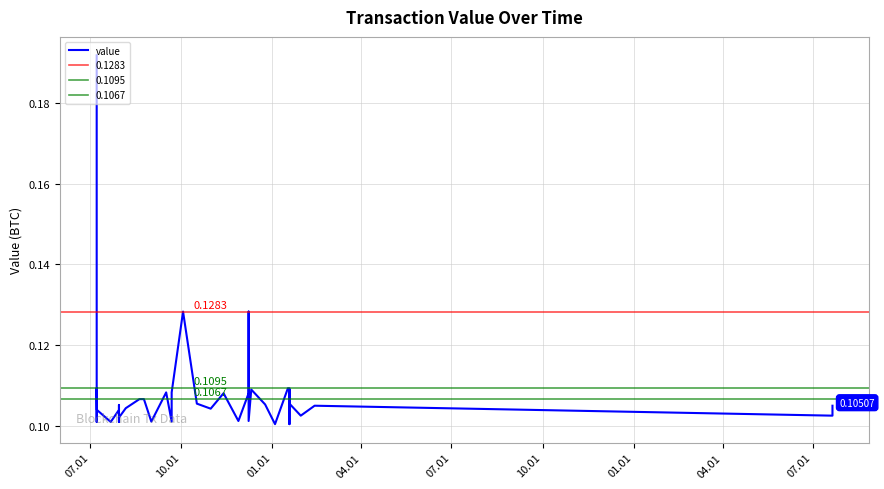

The chart shows a value of 0.1 at 10.01. True or false?

True